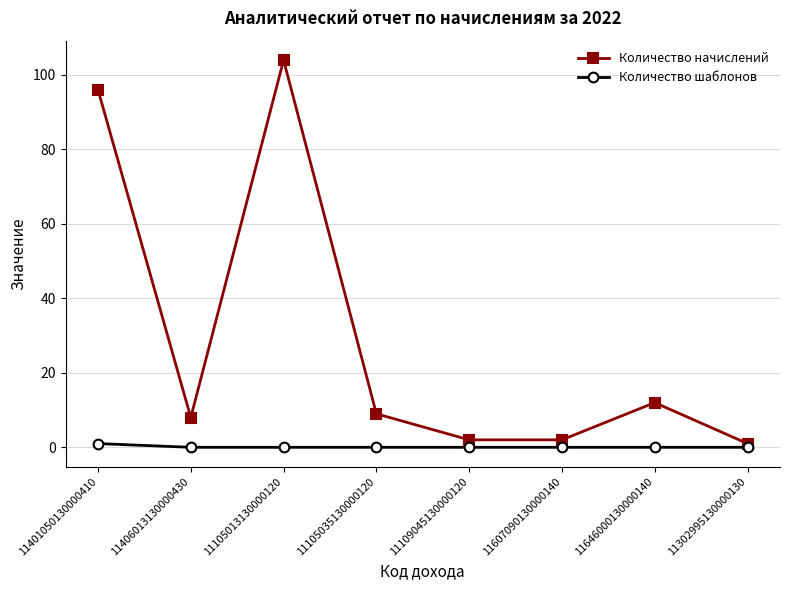

Does the chart have visible grid lines?

Yes